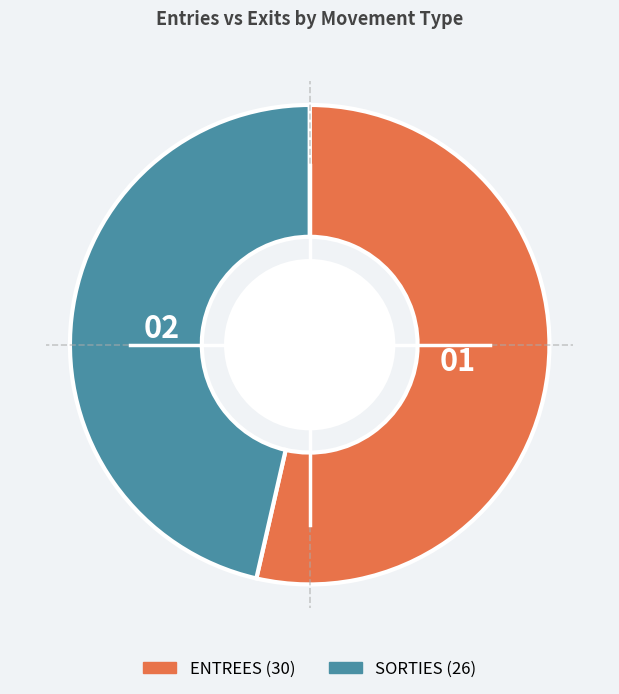

Is it true that ENTREES is 48% of the pie?

False